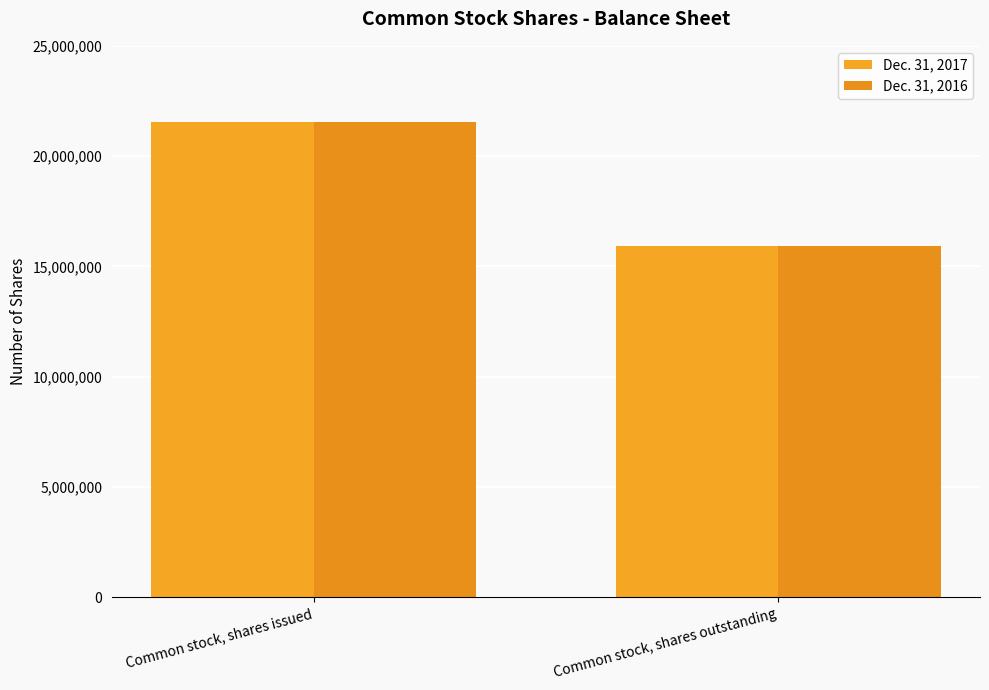

What is the label of the 2nd bar from the left?

Common stock, shares outstanding